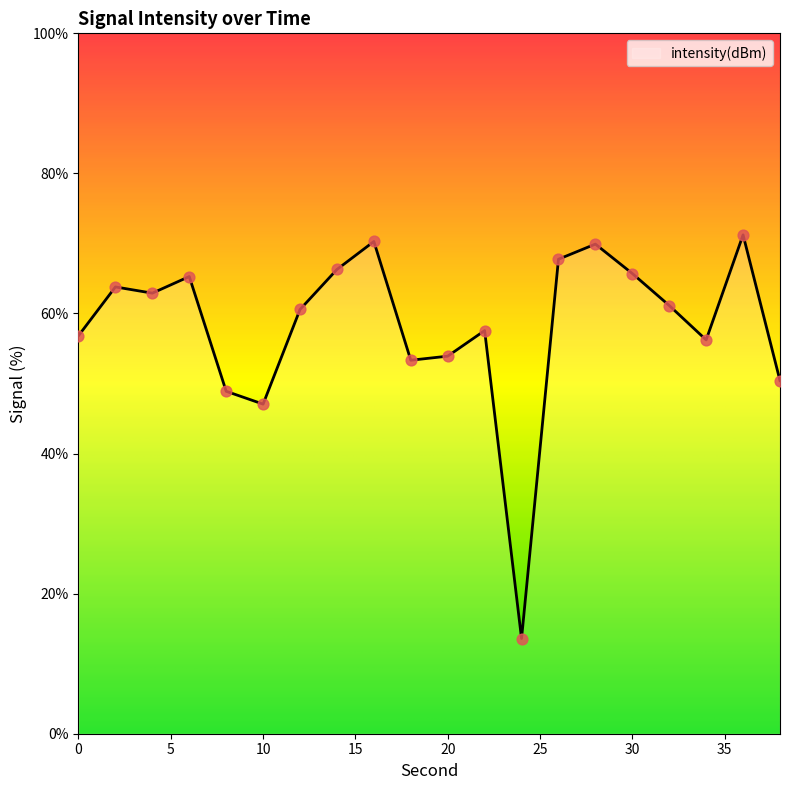

What is the minimum value shown in the chart?

13.6